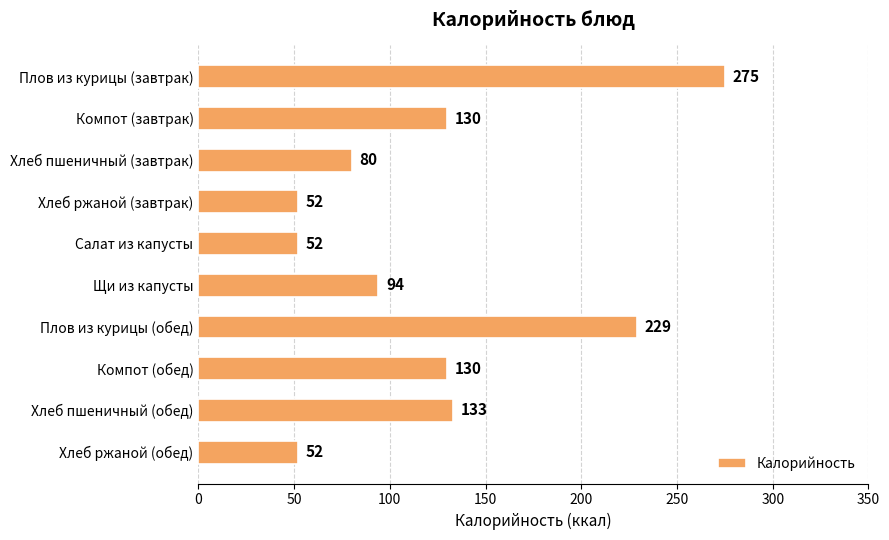

The chart shows a value of 130 at Компот (завтрак). True or false?

True